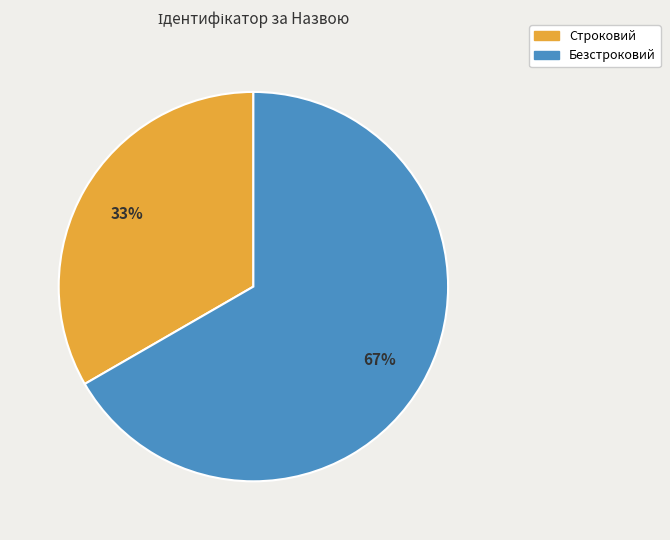

Which has a higher value, Безстроковий or Строковий?

Безстроковий